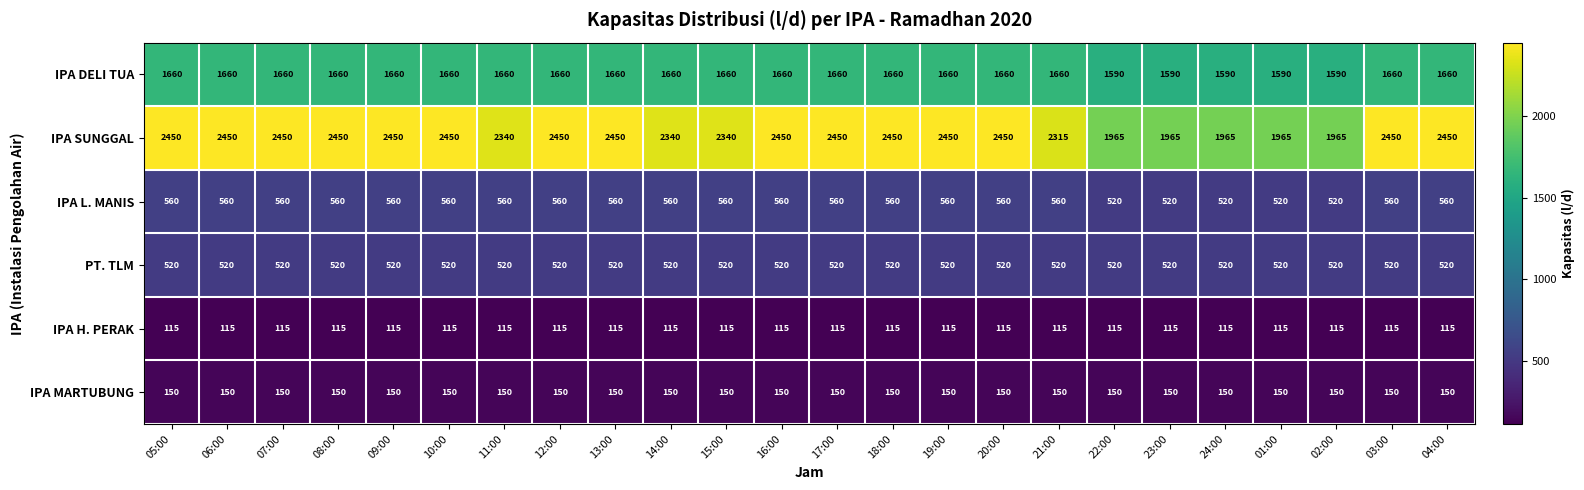

The IPA SUNGGAL series shows 2450 at 12:00. True or false?

True